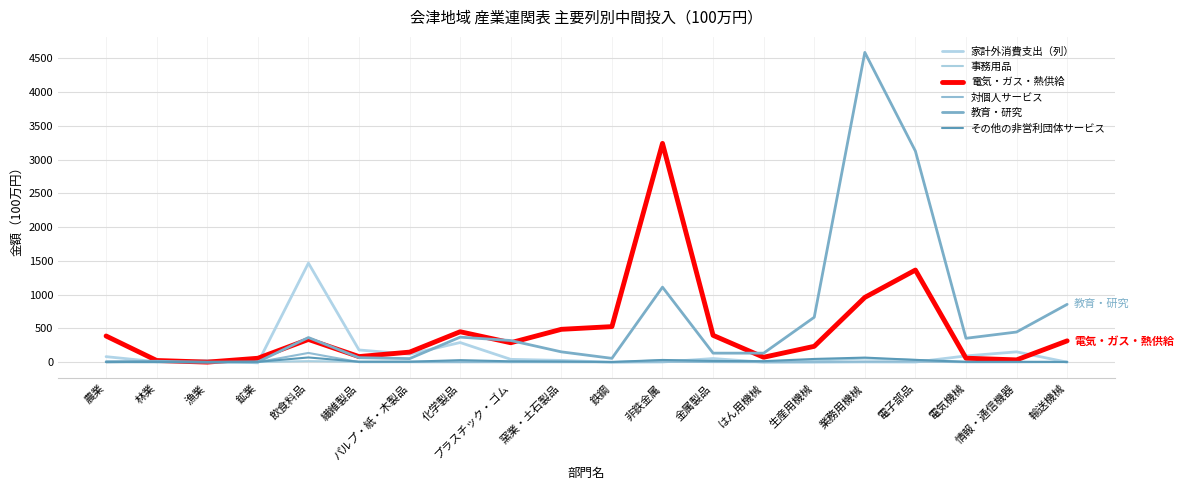

Where is 電気・ガス・熱供給 nearest to the value 1621?

電子部品